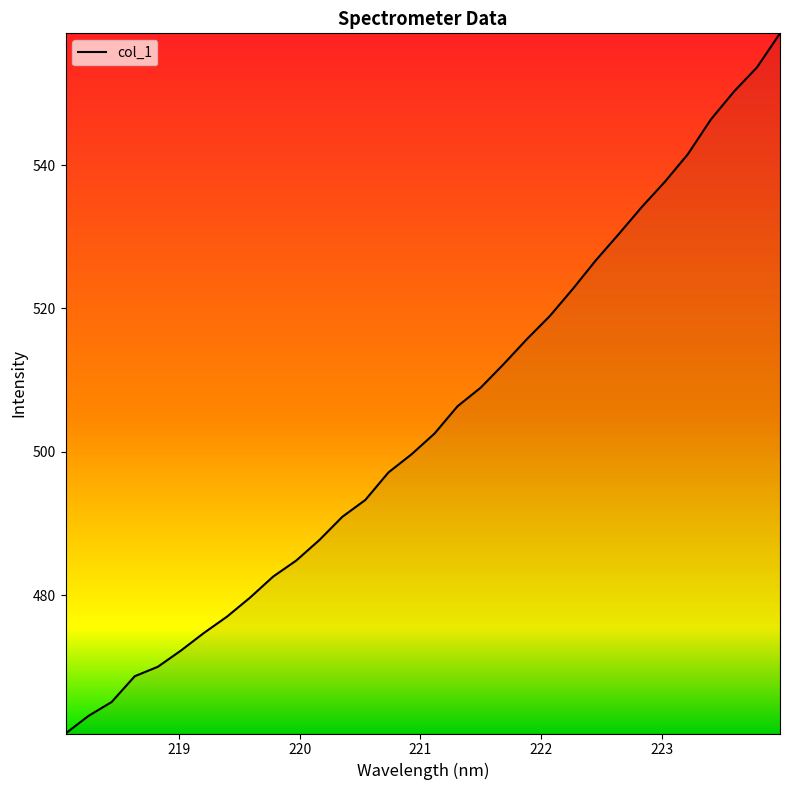

True or false: the data has more than 0 interior local peaks.

False